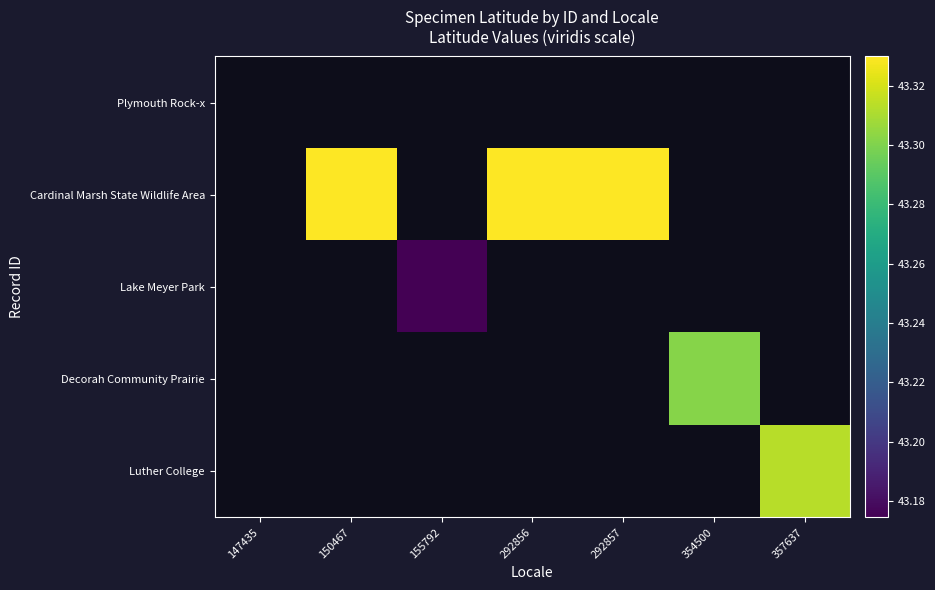

Which has a higher value, 292856 or 150467?

292856